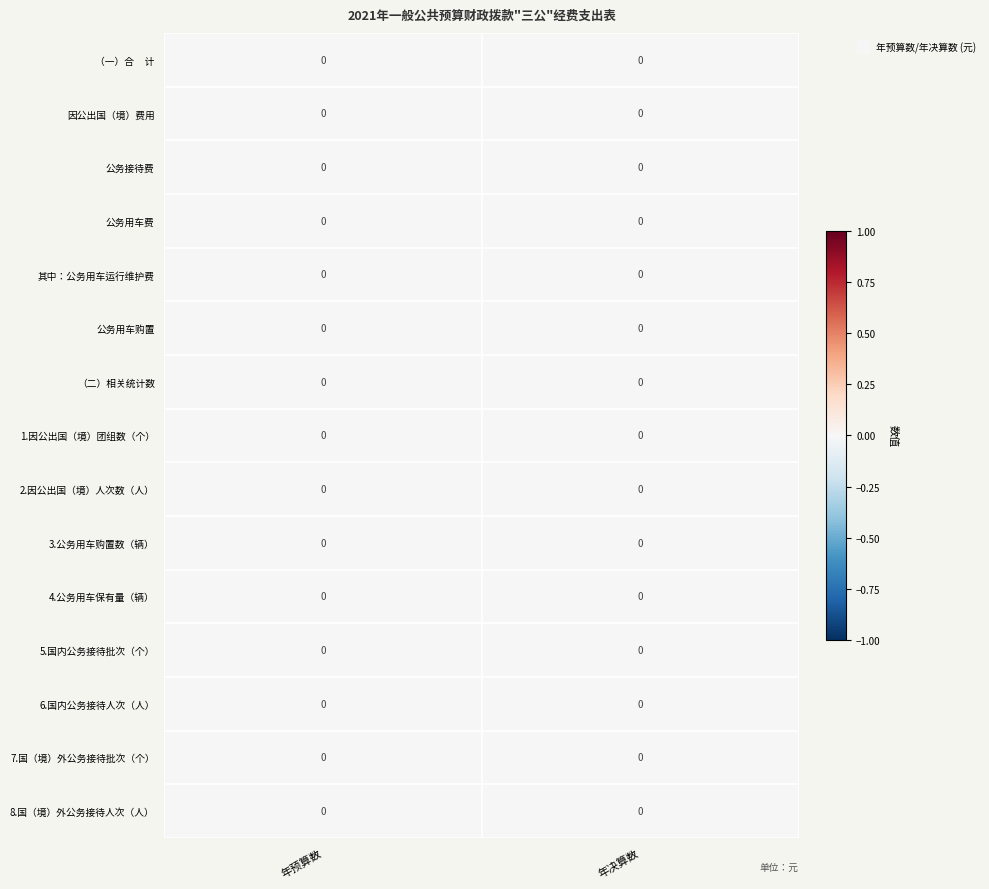

Which has a higher value, 年预算数 or 年决算数?

年预算数